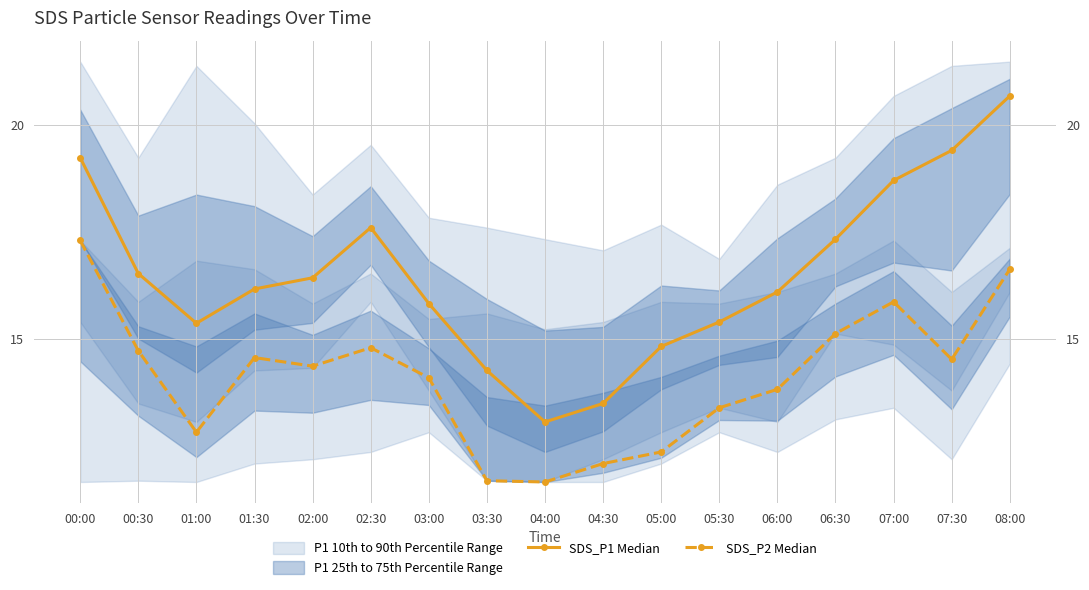

What is the value of the SDS_P2 Median point at the 16th from the left?

14.5